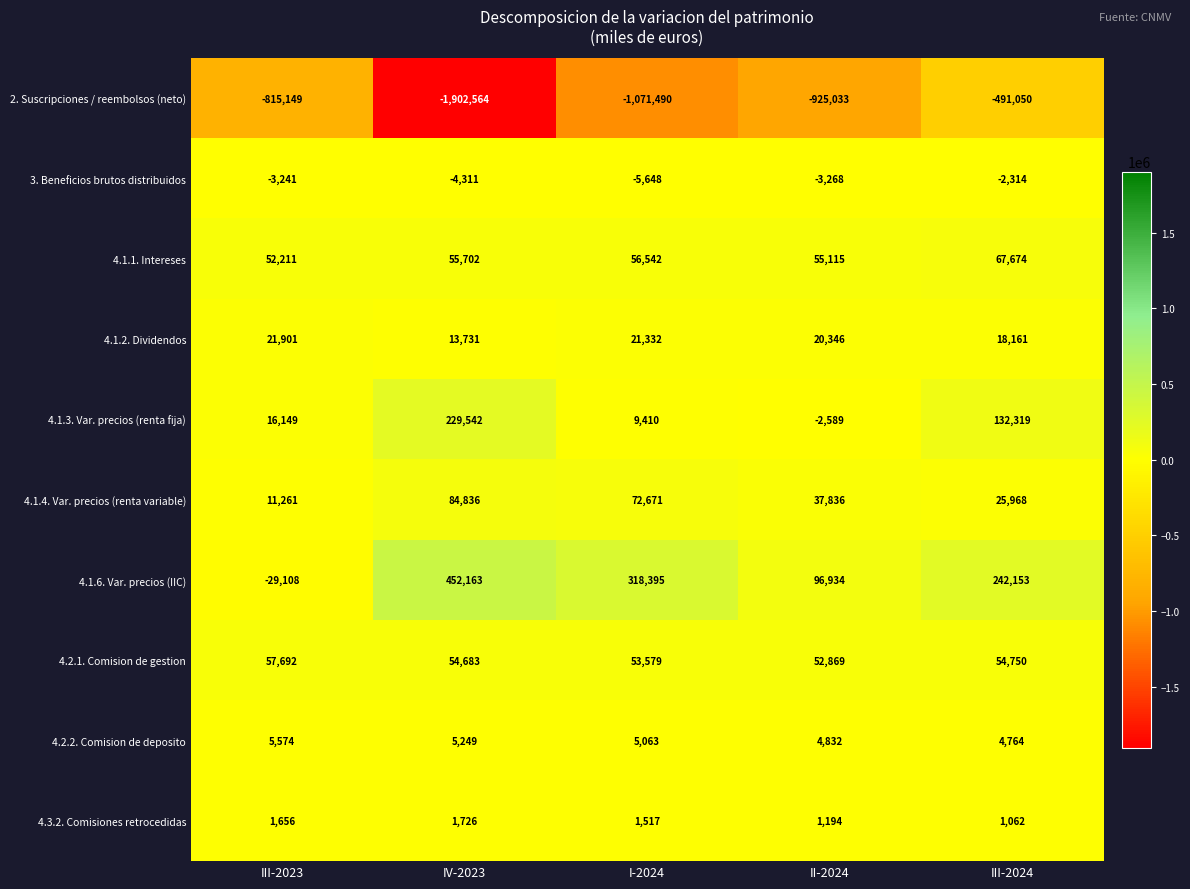

What is the difference between the highest and lowest values at III-2024?

733203